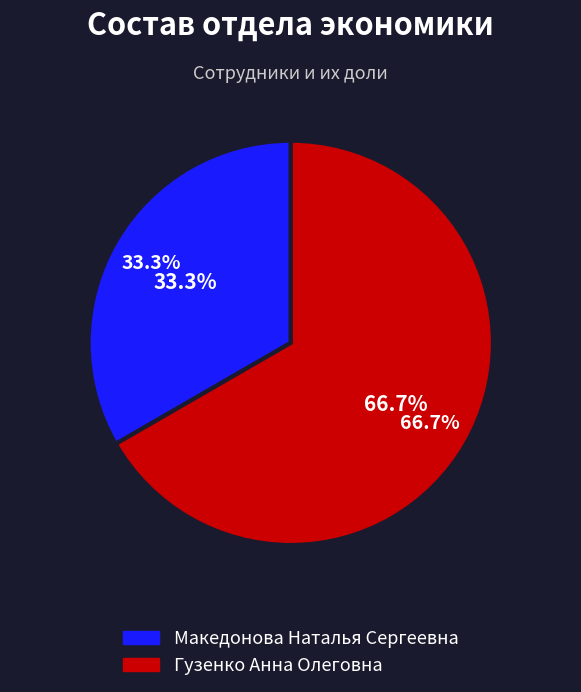

To the nearest percent, what is the combined percentage of Гузенко Анна Олеговна and Македонова Наталья Сергеевна?

100%